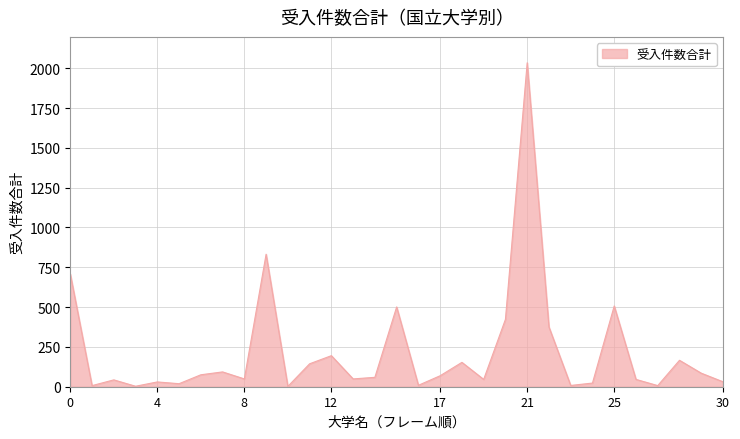

How many lines are shown in the chart?

1